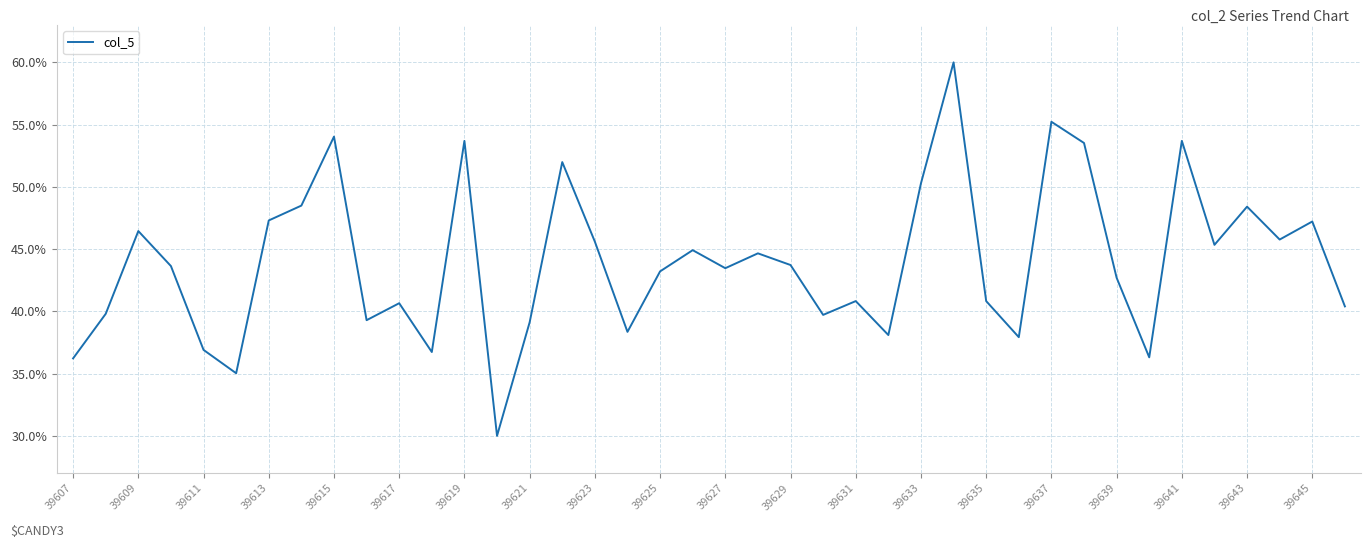

What is the difference between the maximum and minimum values?

30.0